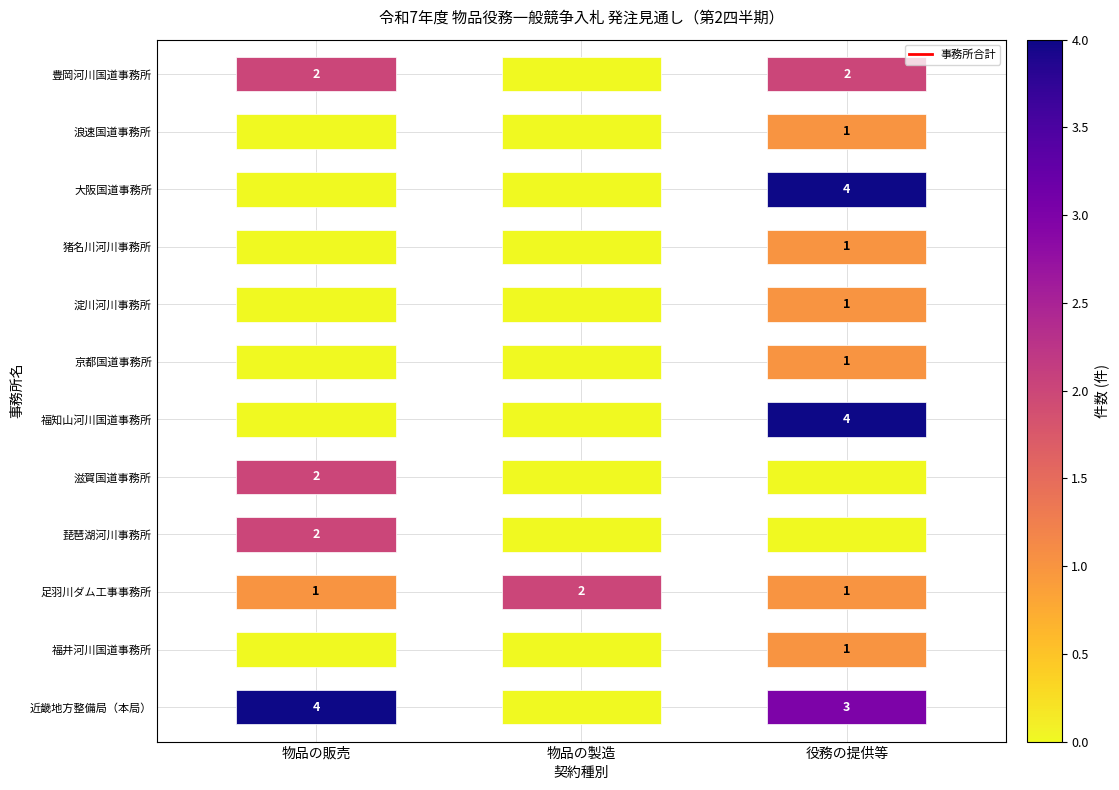

How many data points does each series have?

12